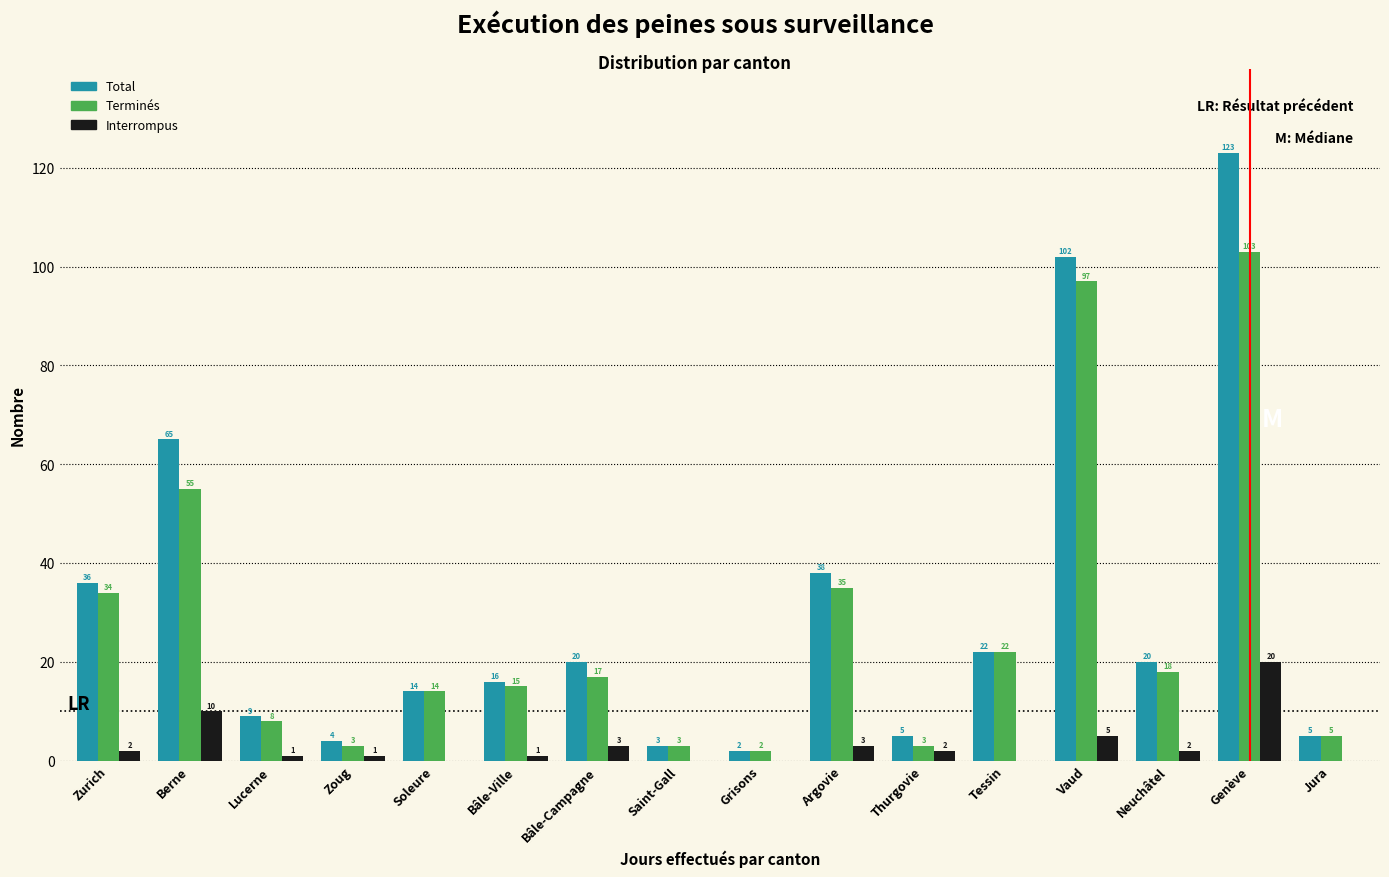

Reading left to right, what are all the values shown in this chart?

Total: Zurich=36	Berne=65	Lucerne=9	Zoug=4	Soleure=14	Bâle-Ville=16	Bâle-Campagne=20	Saint-Gall=3	Grisons=2	Argovie=38	Thurgovie=5	Tessin=22	Vaud=102	Neuchâtel=20	Genève=123	Jura=5
Terminés: Zurich=34	Berne=55	Lucerne=8	Zoug=3	Soleure=14	Bâle-Ville=15	Bâle-Campagne=17	Saint-Gall=3	Grisons=2	Argovie=35	Thurgovie=3	Tessin=22	Vaud=97	Neuchâtel=18	Genève=103	Jura=5
Interrompus: Zurich=2	Berne=10	Lucerne=1	Zoug=1	Soleure=0	Bâle-Ville=1	Bâle-Campagne=3	Saint-Gall=0	Grisons=0	Argovie=3	Thurgovie=2	Tessin=0	Vaud=5	Neuchâtel=2	Genève=20	Jura=0